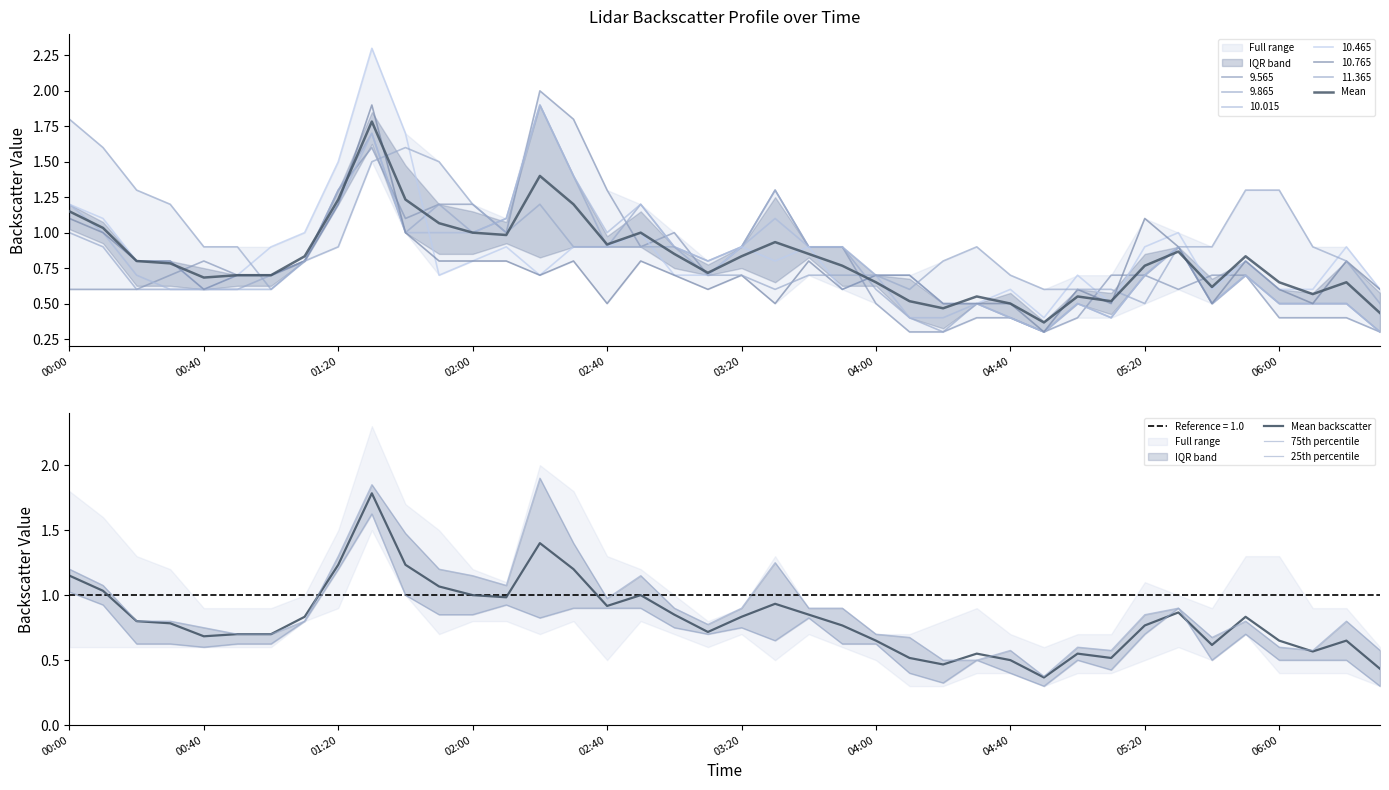

Where is 75th percentile nearest to the value 1?

02:40